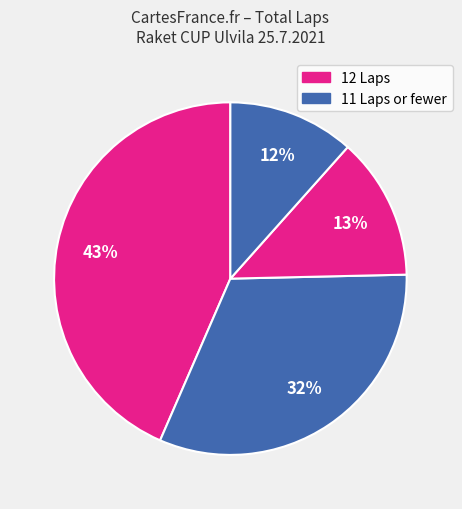

How many slices are in this pie chart?

4